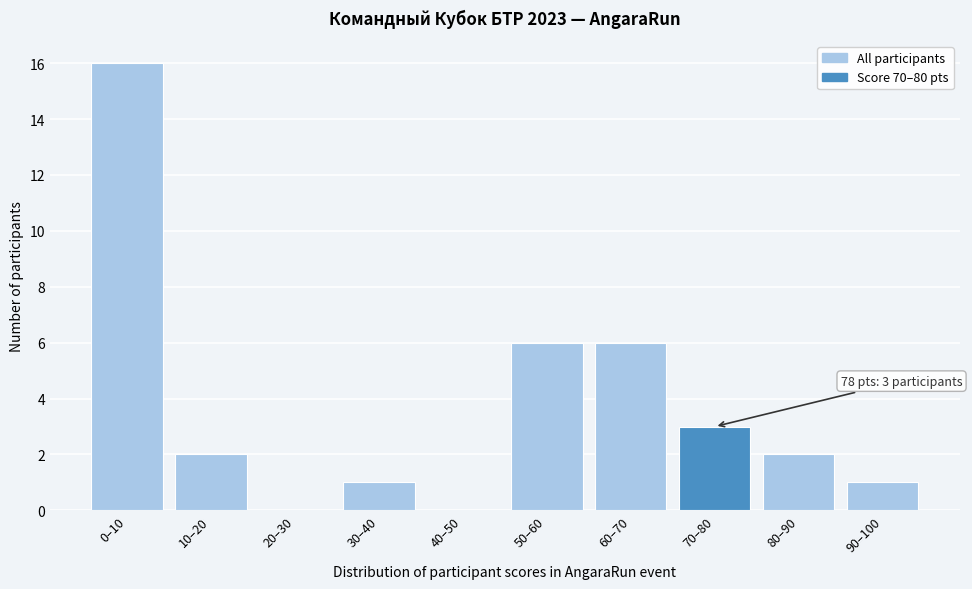

Reading right to left, list all the values displayed in this chart.

90–100=1	80–90=2	70–80=3	60–70=6	50–60=6	40–50=0	30–40=1	20–30=0	10–20=2	0–10=16